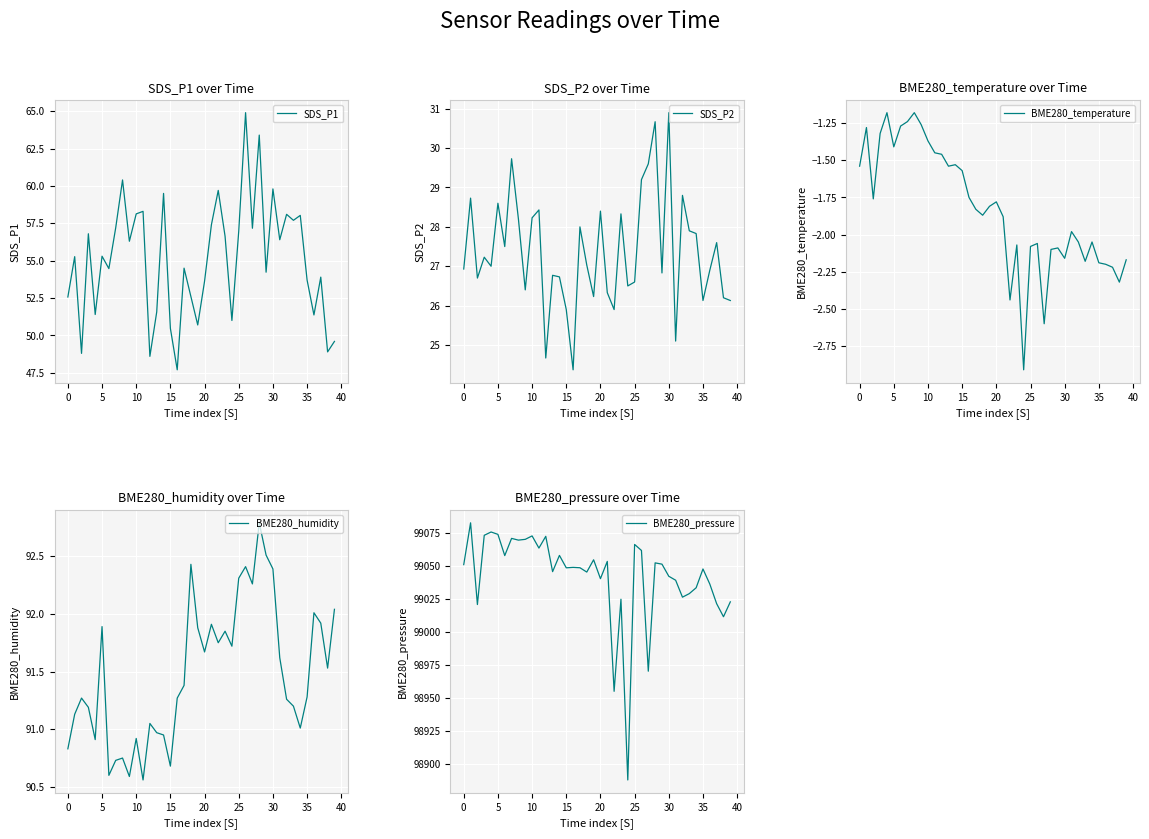

The SDS_P2 series shows 40.0 at 10. True or false?

False